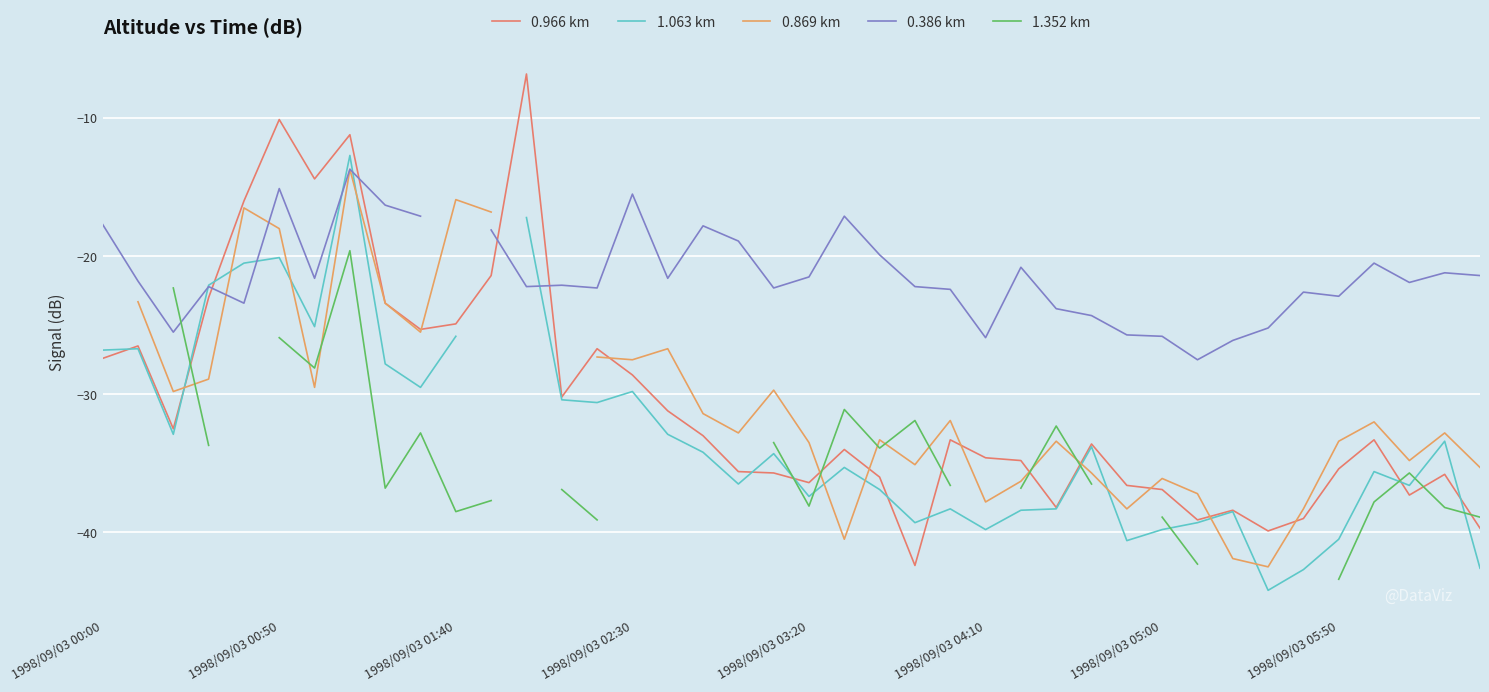

What is the lowest value of the 0.966 km series?

-42.4